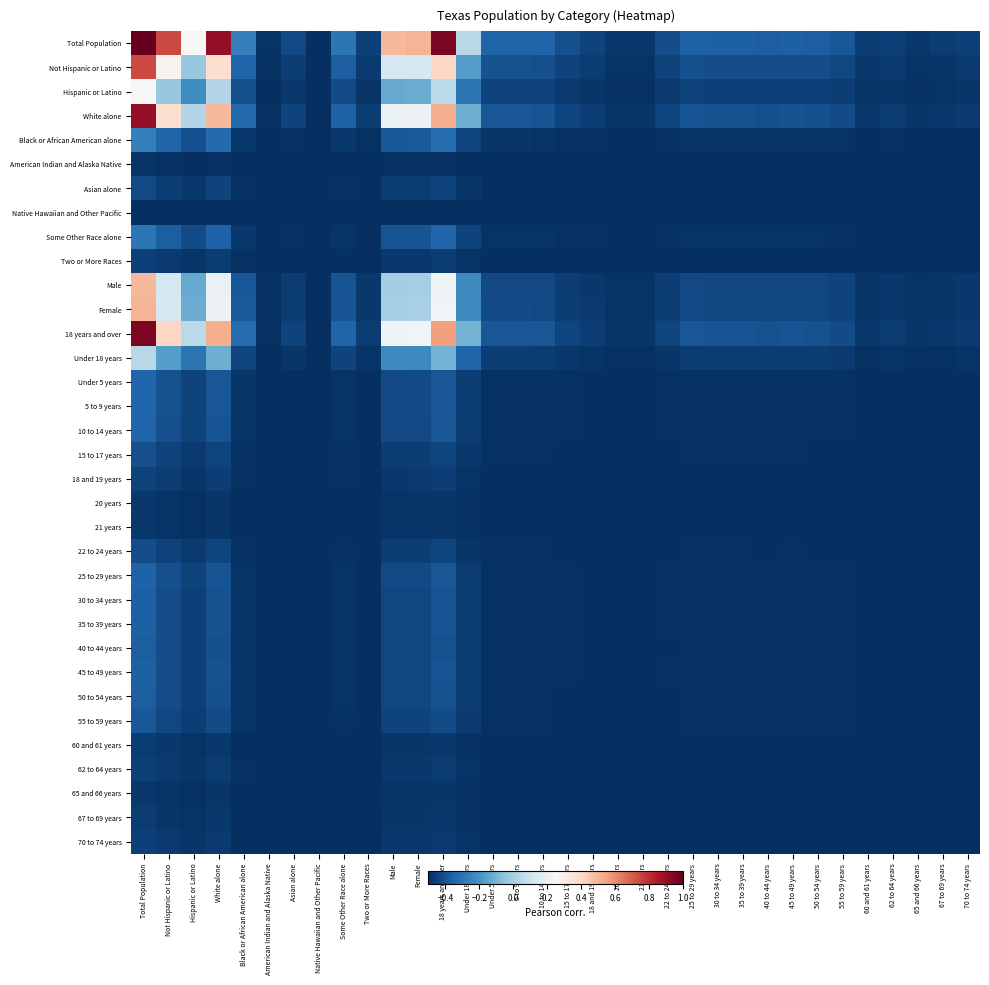

Which series has the largest range (max minus min)?

Total Population